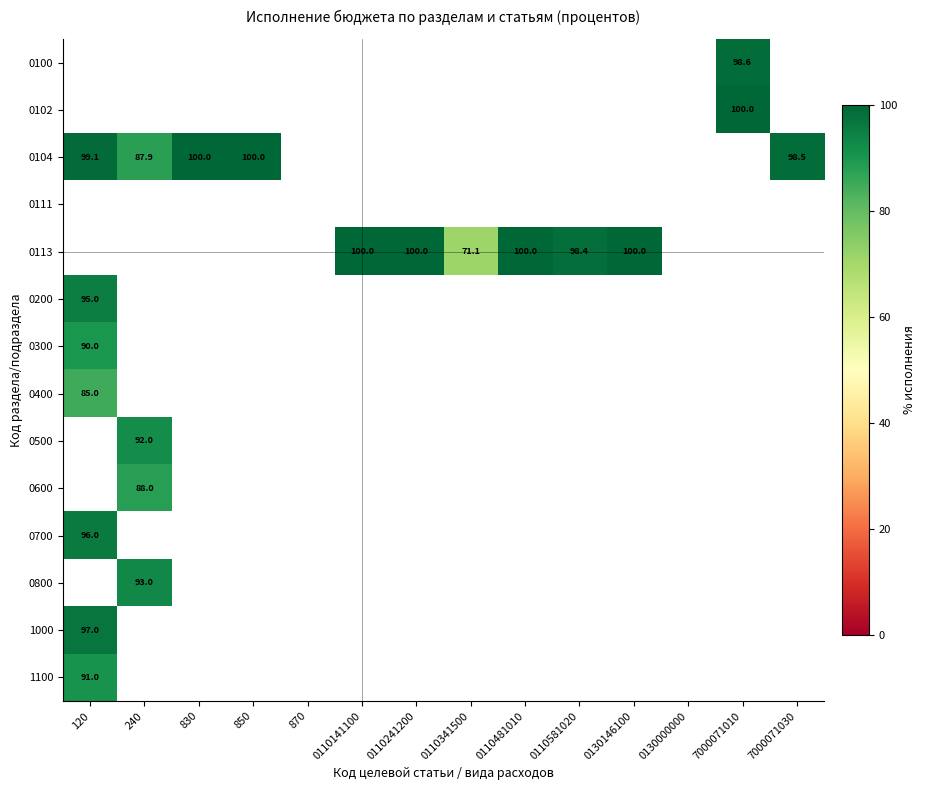

The value of 0104 at 120 is 99.1. True or false?

True